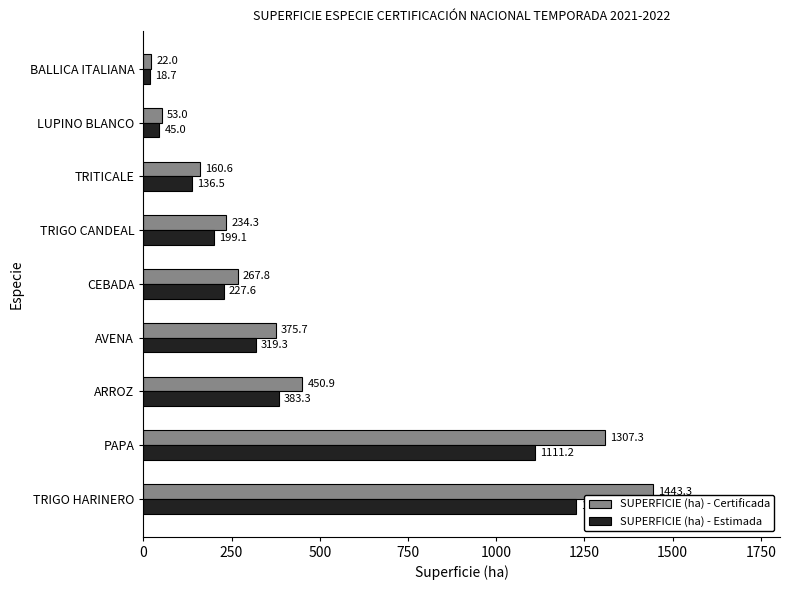

Which series has the largest total across all categories?

SUPERFICIE (ha) - Certificada